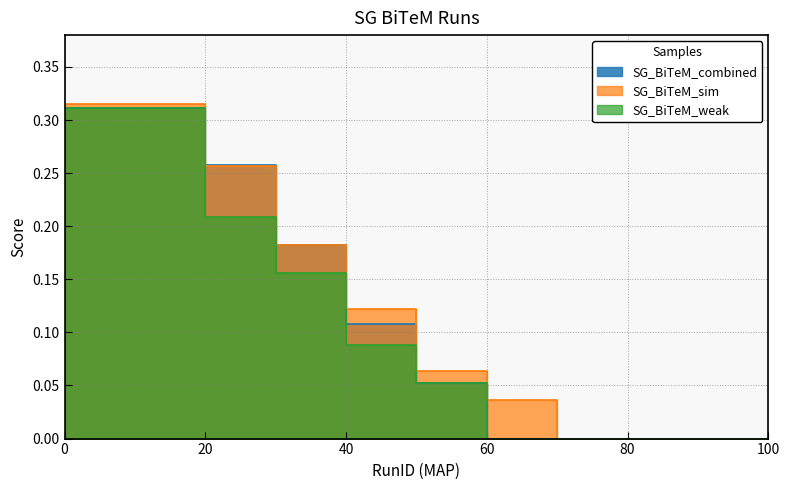

Reading right to left, what are all the values shown in this chart?

SG_BiTeM_combined: 100=0.0	90=0.0	80=0.0	70=0.0	60=0.0	50=0.1	40=0.1	30=0.2	20=0.3	10=0.3	0=0.3
SG_BiTeM_sim: 100=0.0	90=0.0	80=0.0	70=0.0	60=0.0	50=0.1	40=0.1	30=0.2	20=0.3	10=0.3	0=0.3
SG_BiTeM_weak: 100=0.0	90=0.0	80=0.0	70=0.0	60=0.0	50=0.1	40=0.1	30=0.2	20=0.2	10=0.3	0=0.3